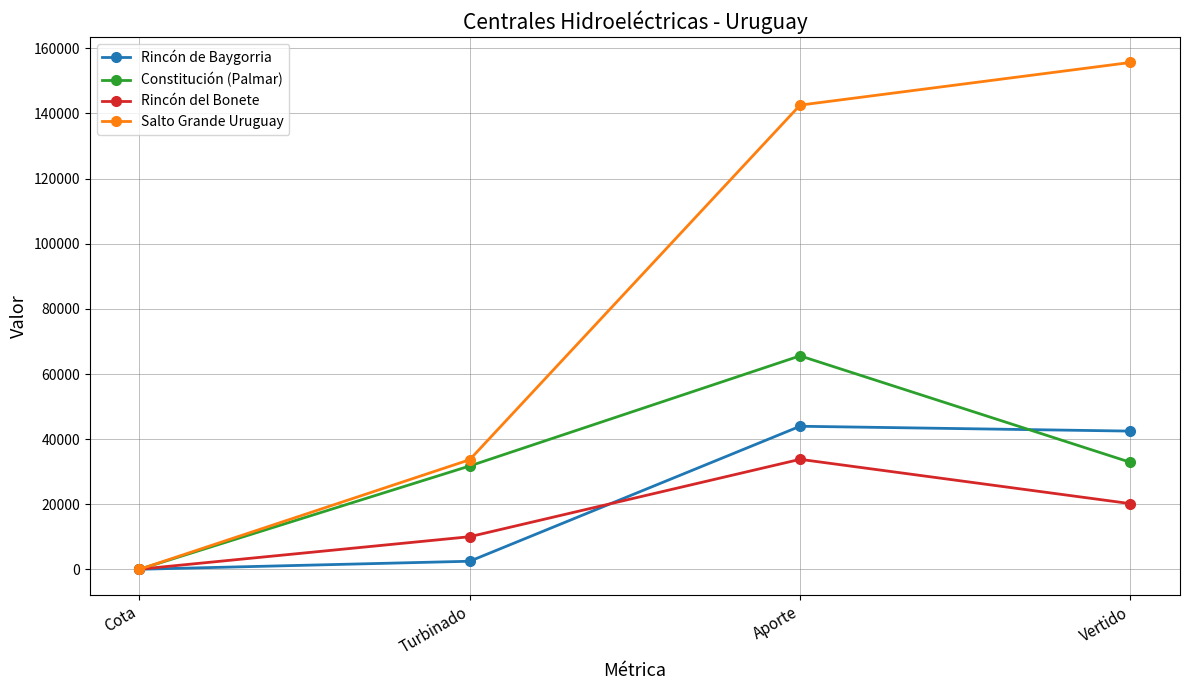

What is the difference between the Rincón del Bonete values at Aporte and Turbinado?

23754.9